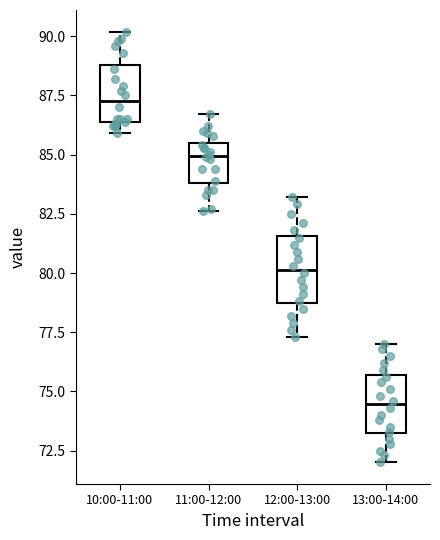

Which box has the lowest median line?

13:00-14:00